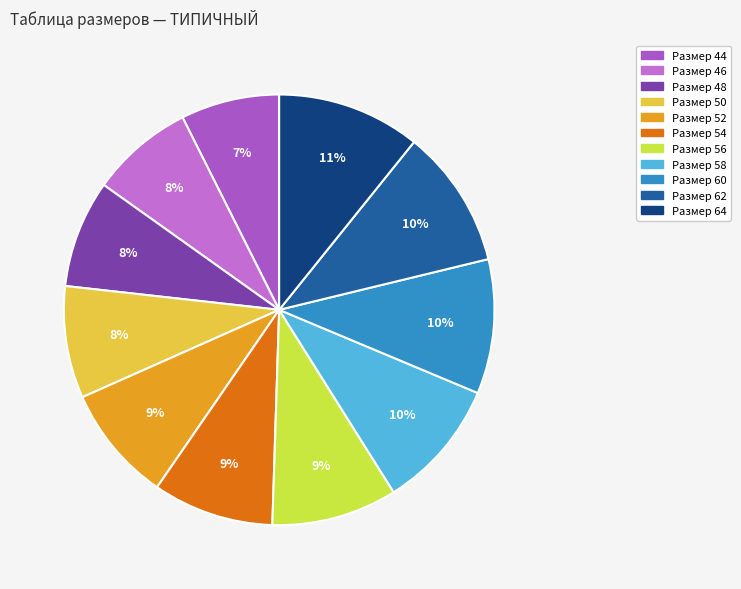

How many slices are in this pie chart?

11